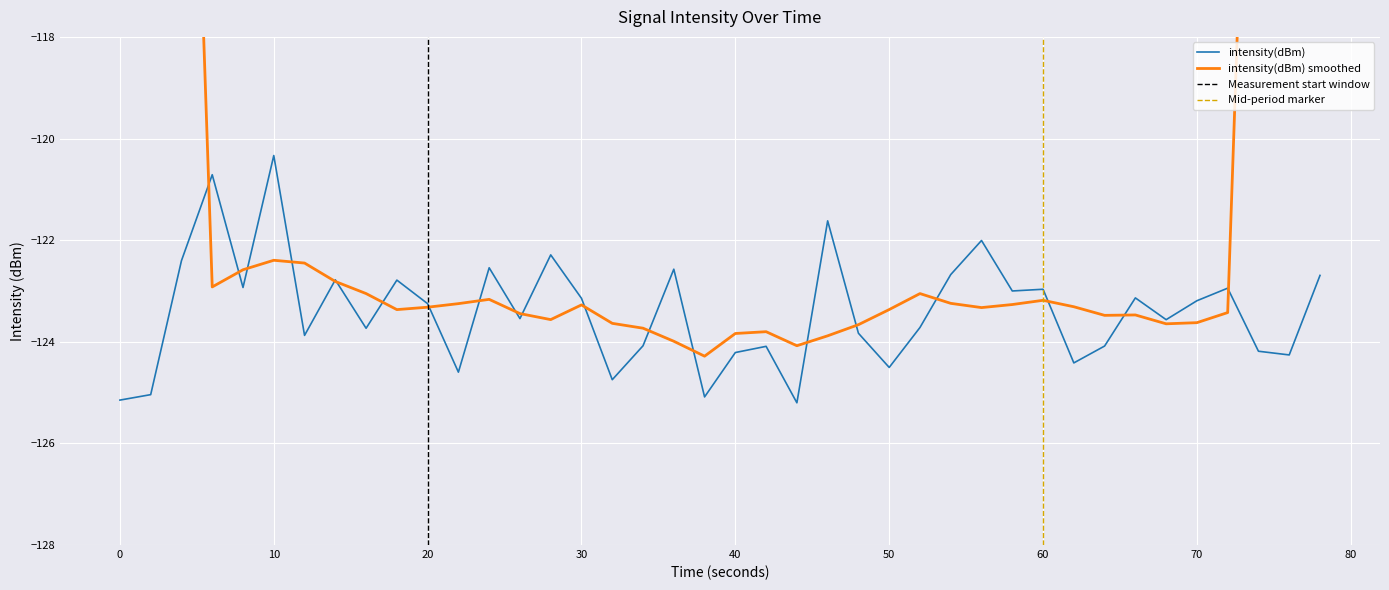

The intensity(dBm) series shows -124.2 at 40. True or false?

True